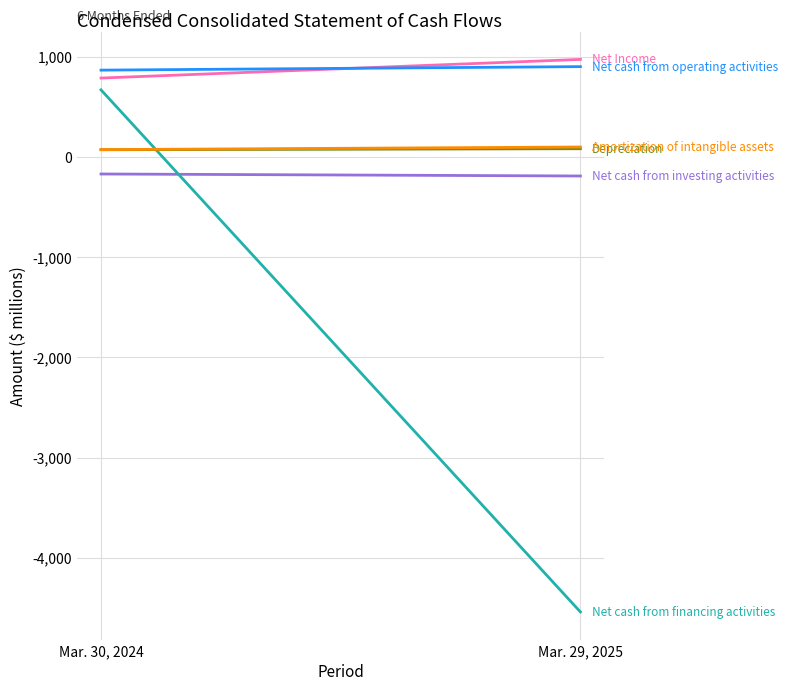

Where is Net cash from financing activities nearest to the value -1936?

Mar. 30, 2024